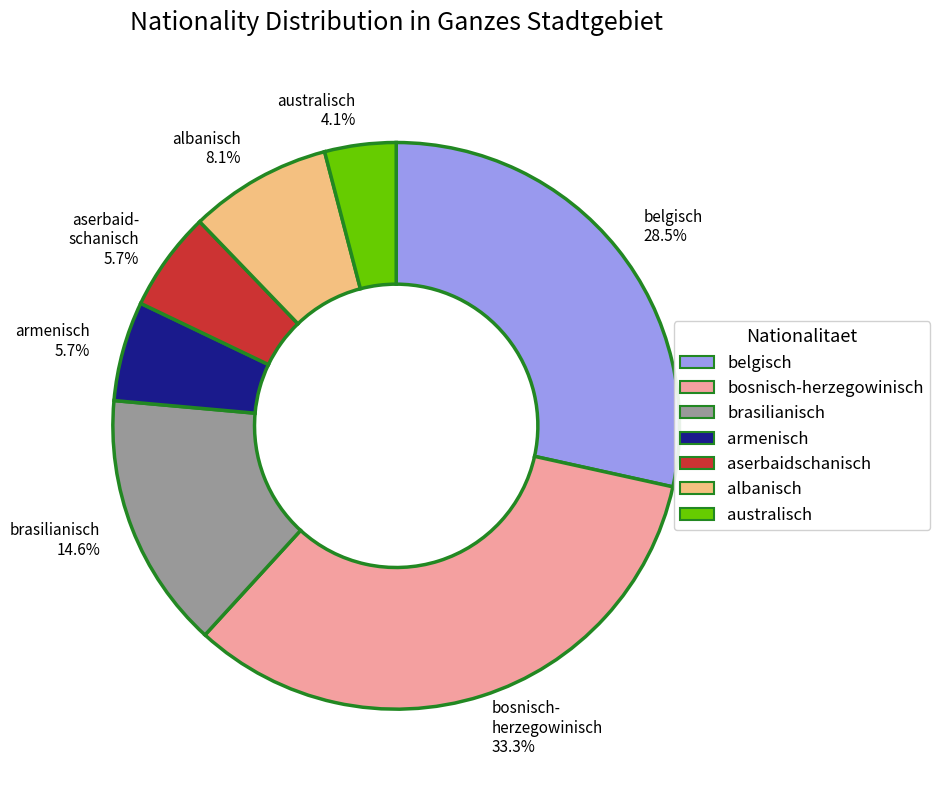

Is there any slice that represents more than half of the pie?

No